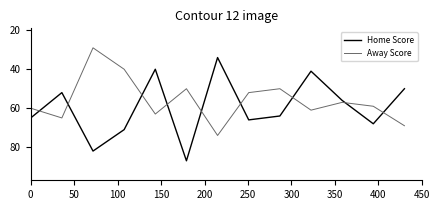

How many interior local valleys does the Away Score series have?

4